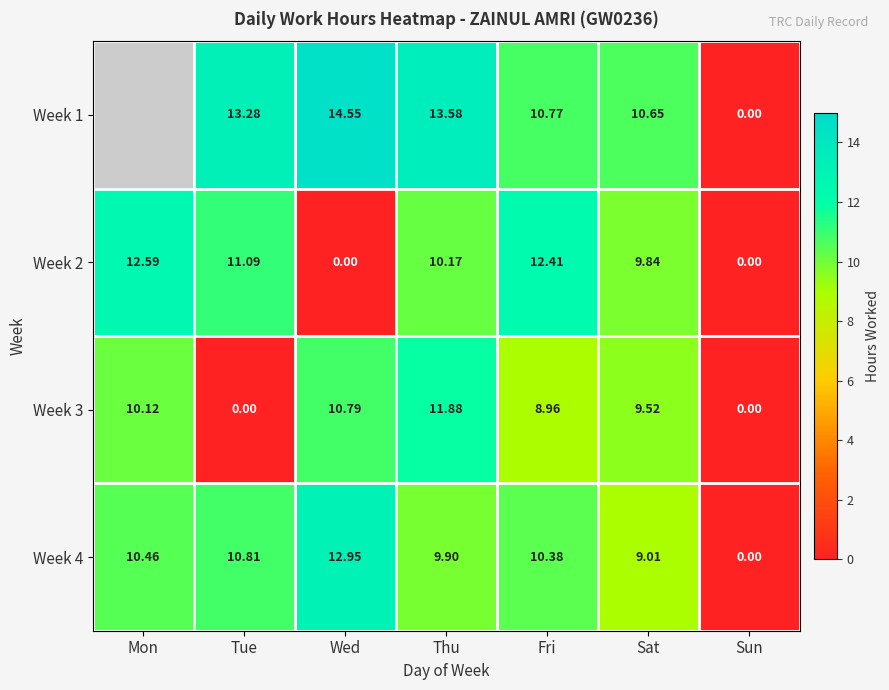

Which category has the highest value in the Week 2 series?

Mon